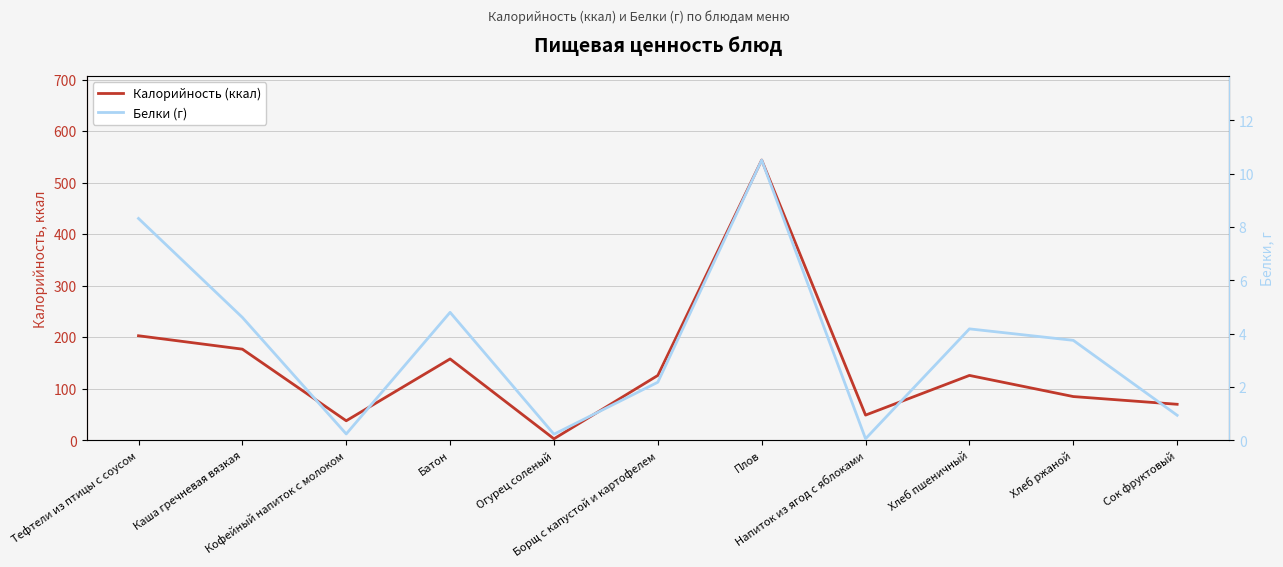

What value does the Калорийность (ккал) series have at Хлеб ржаной?

85.0